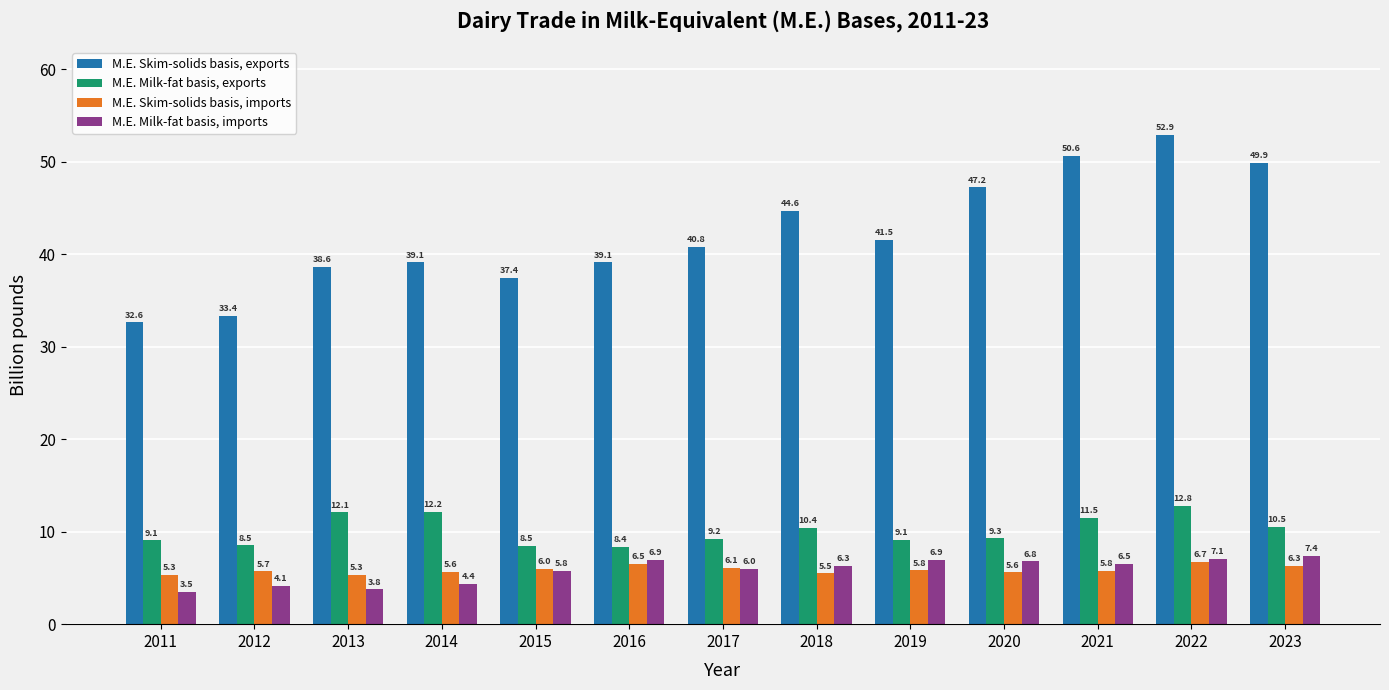

What are all the series names shown in the legend?

M.E. Skim-solids basis, exports, M.E. Milk-fat basis, exports, M.E. Skim-solids basis, imports, M.E. Milk-fat basis, imports